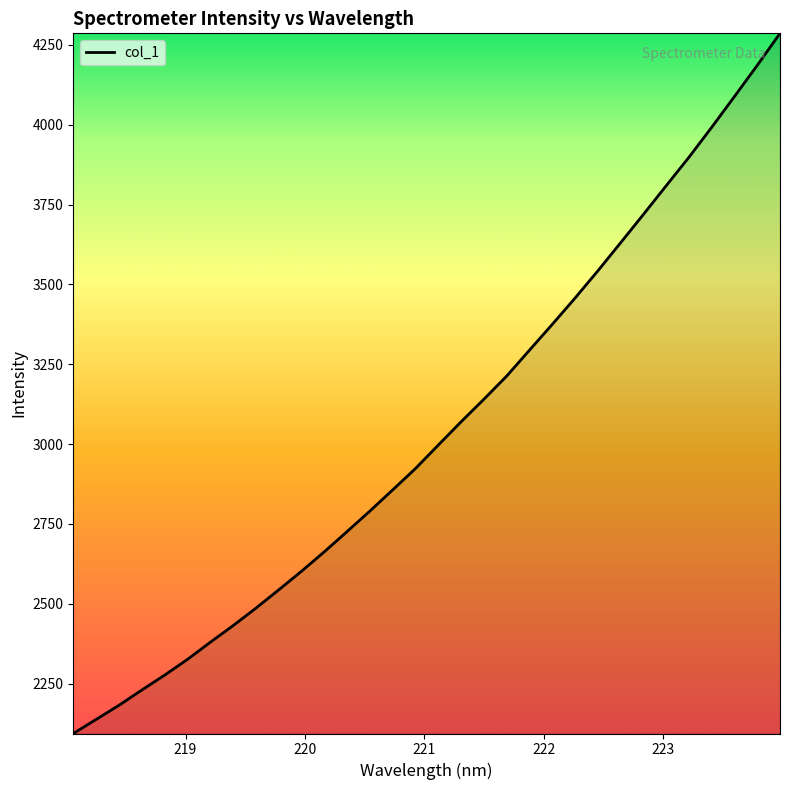

What is the difference between the maximum and minimum values?

2191.6